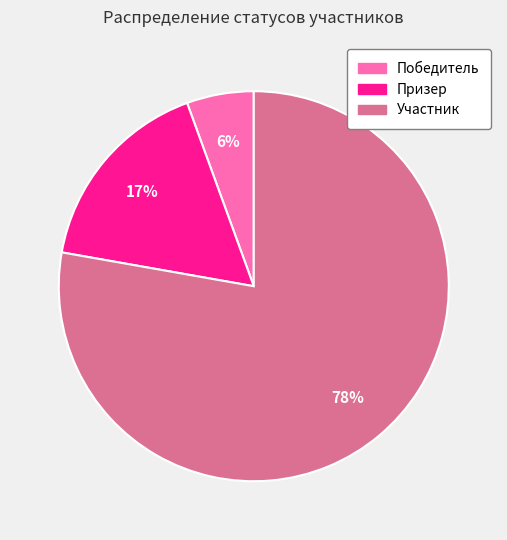

What is the smallest slice in the pie chart?

Победитель